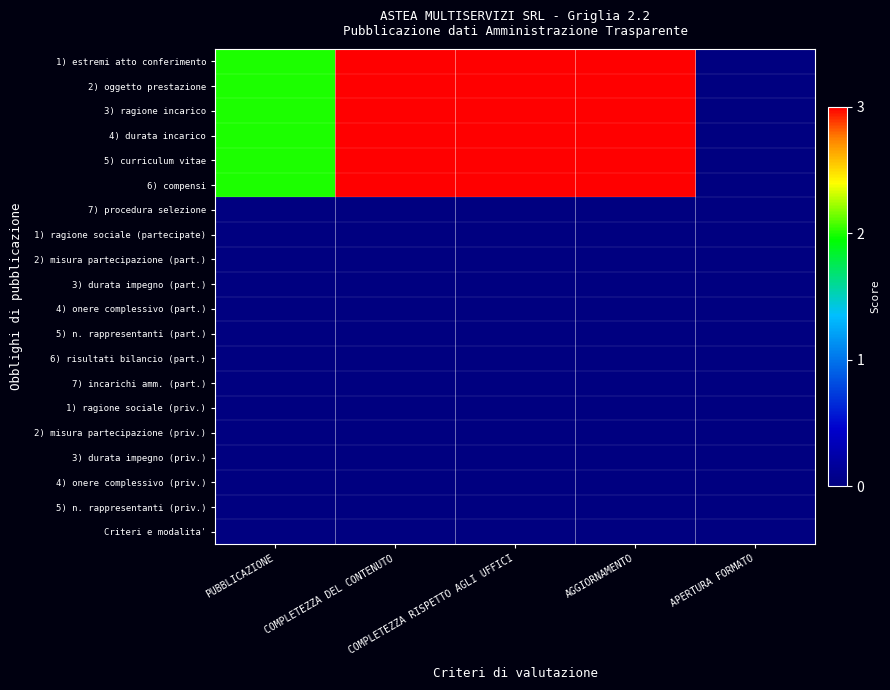

At COMPLETEZZA RISPETTO AGLI UFFICI, list the series in order from smallest to largest.

7) procedura selezione, 1) ragione sociale (partecipate), 2) misura partecipazione (part.), 3) durata impegno (part.), 4) onere complessivo (part.), 5) n. rappresentanti (part.), 6) risultati bilancio (part.), 7) incarichi amm. (part.), 1) ragione sociale (priv.), 2) misura partecipazione (priv.), 3) durata impegno (priv.), 4) onere complessivo (priv.), 5) n. rappresentanti (priv.), Criteri e modalita', 1) estremi atto conferimento, 2) oggetto prestazione, 3) ragione incarico, 4) durata incarico, 5) curriculum vitae, 6) compensi